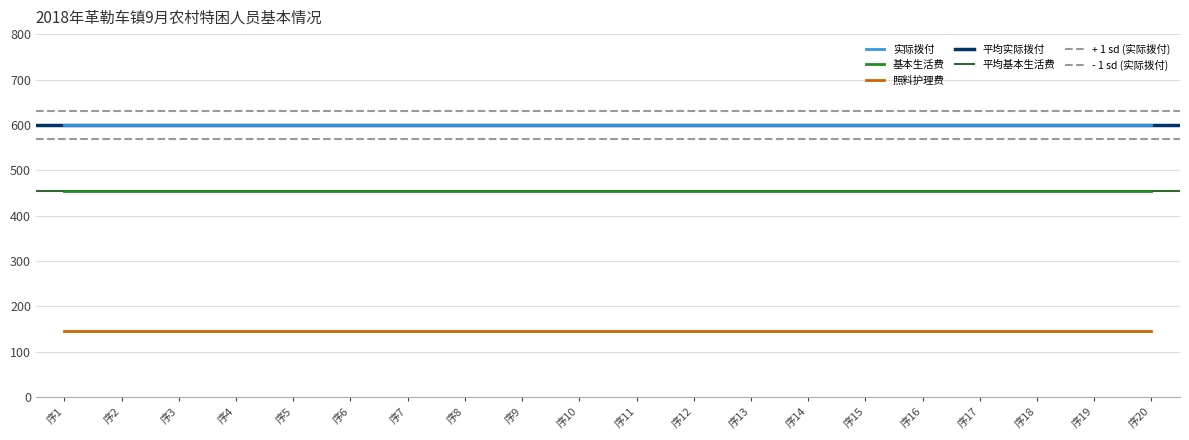

Which category has the highest value in the 照料护理费 series?

1